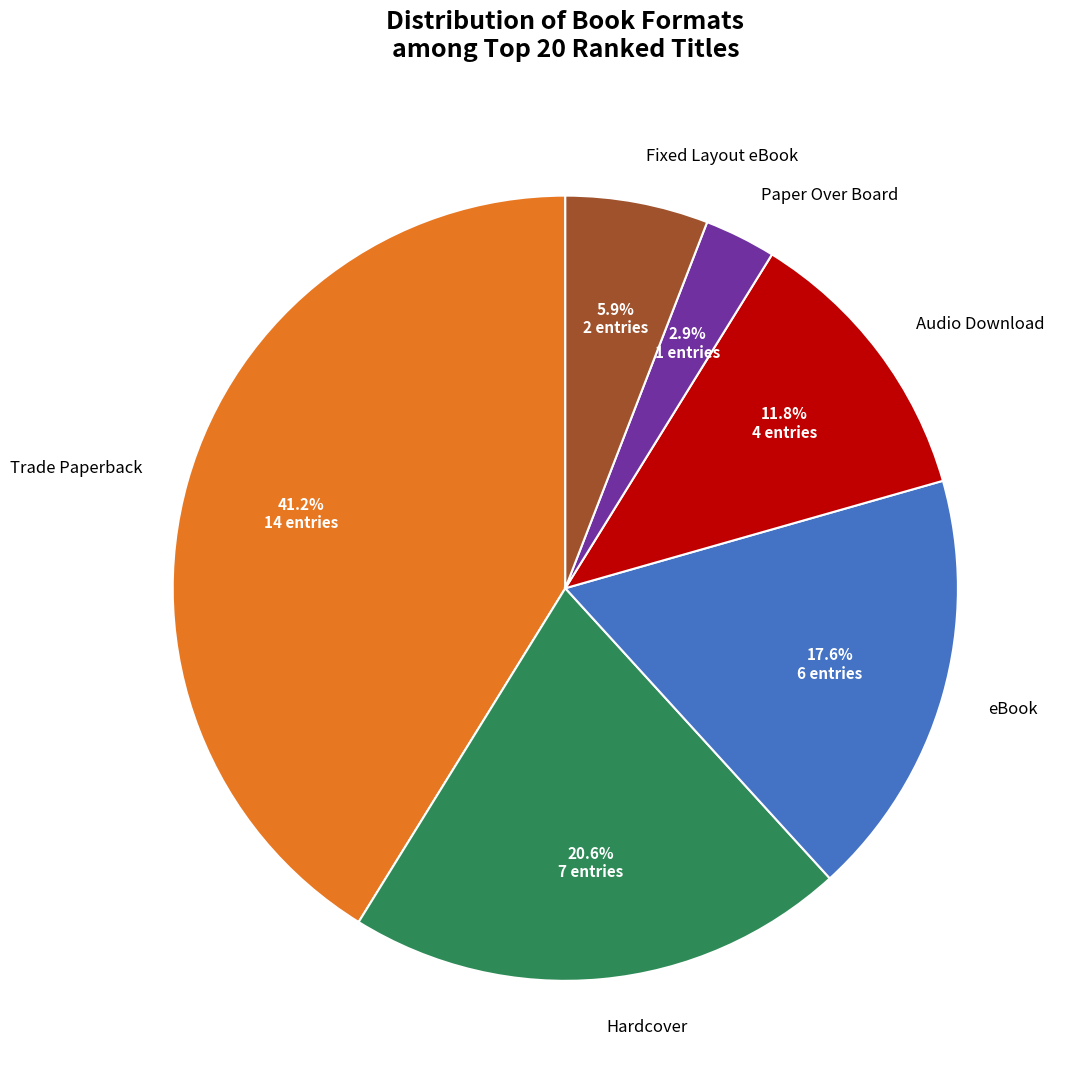

Does any single category account for the majority?

No